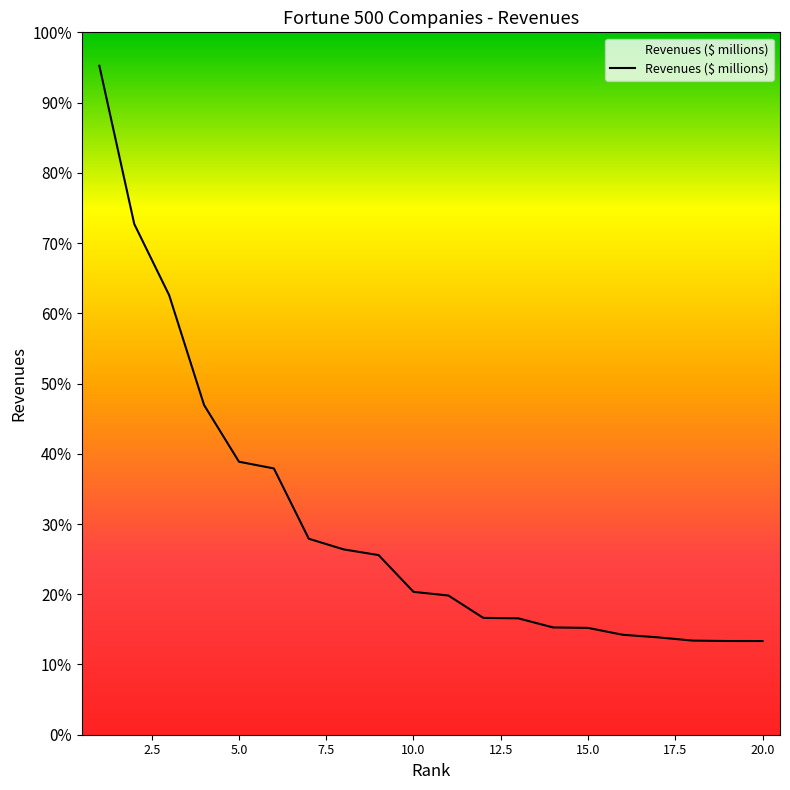

Does the chart have visible grid lines?

No